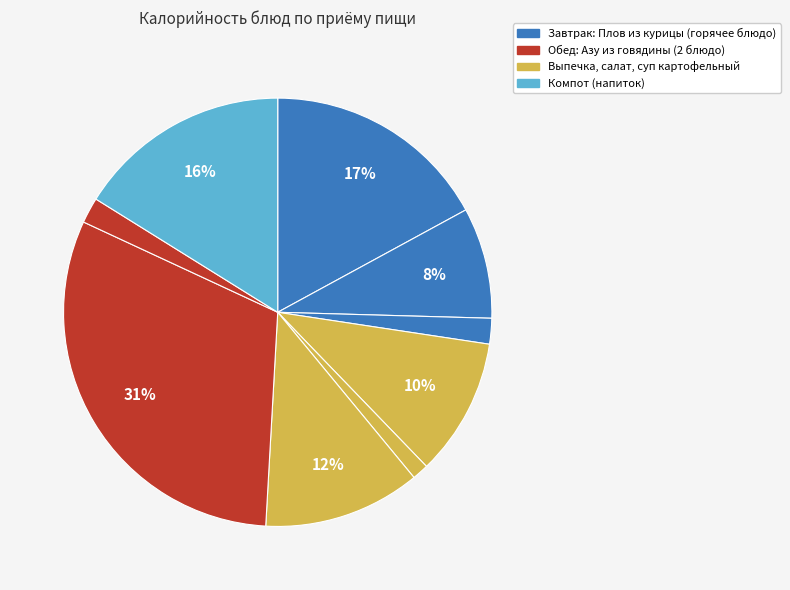

How many slices are in this pie chart?

9